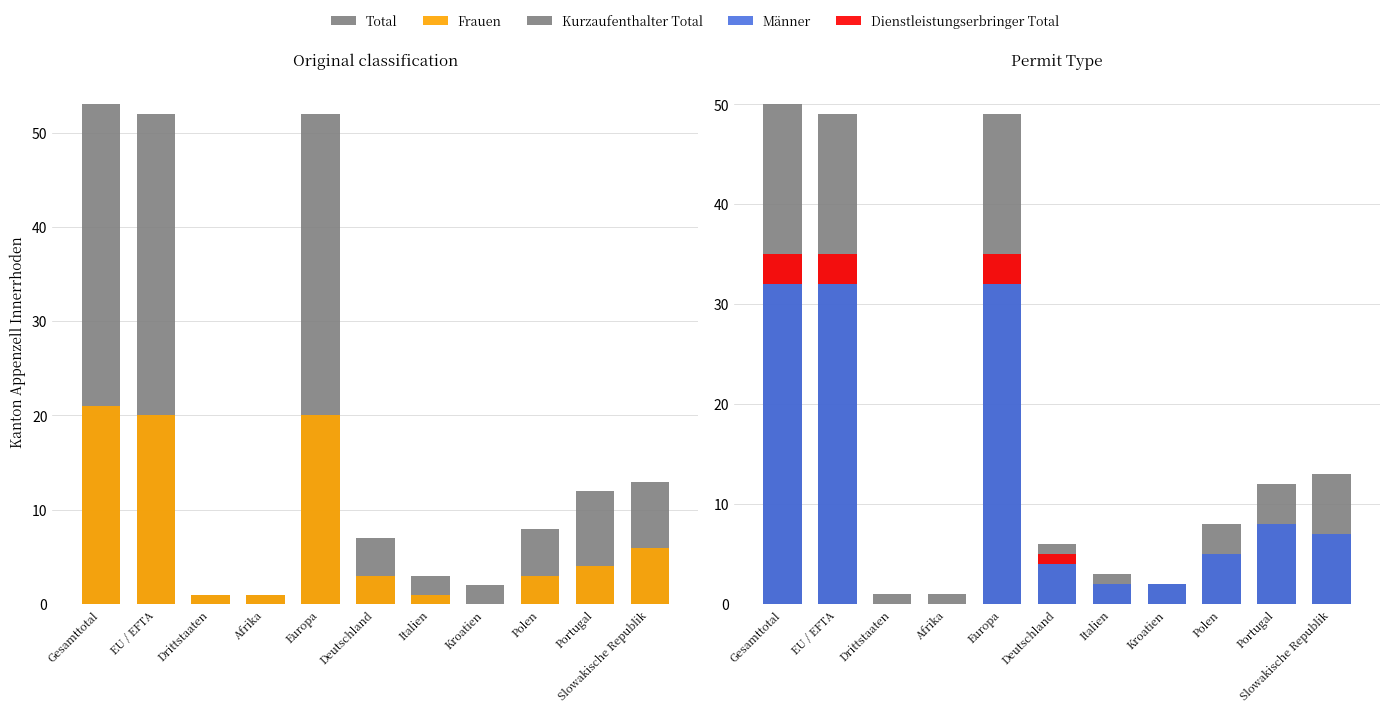

Where is Dienstleistungserbringer Total nearest to the value 1?

Deutschland